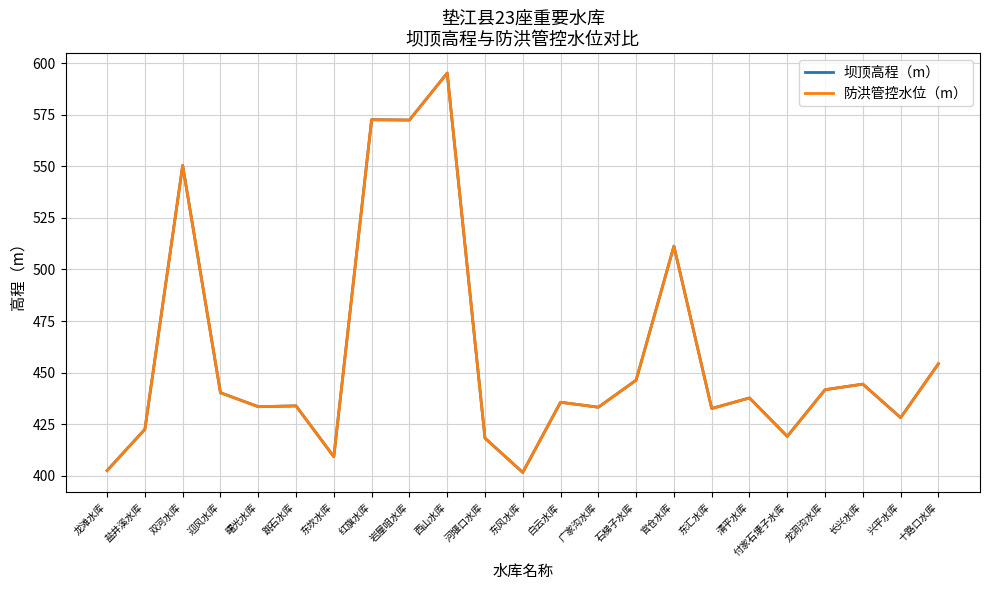

Does the chart display data point markers on the line(s)?

No